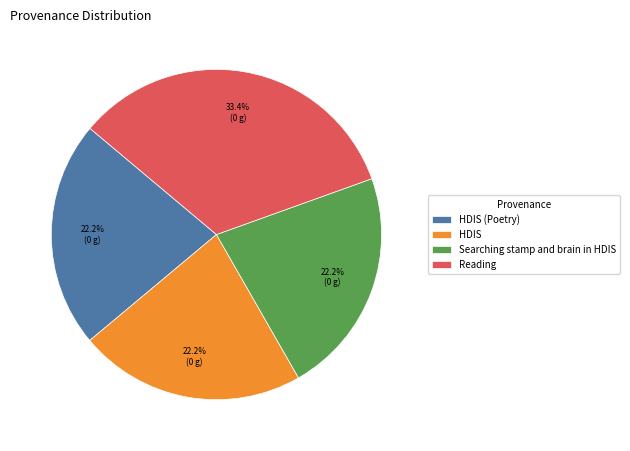

The HDIS slice represents 22% of the pie. True or false?

True